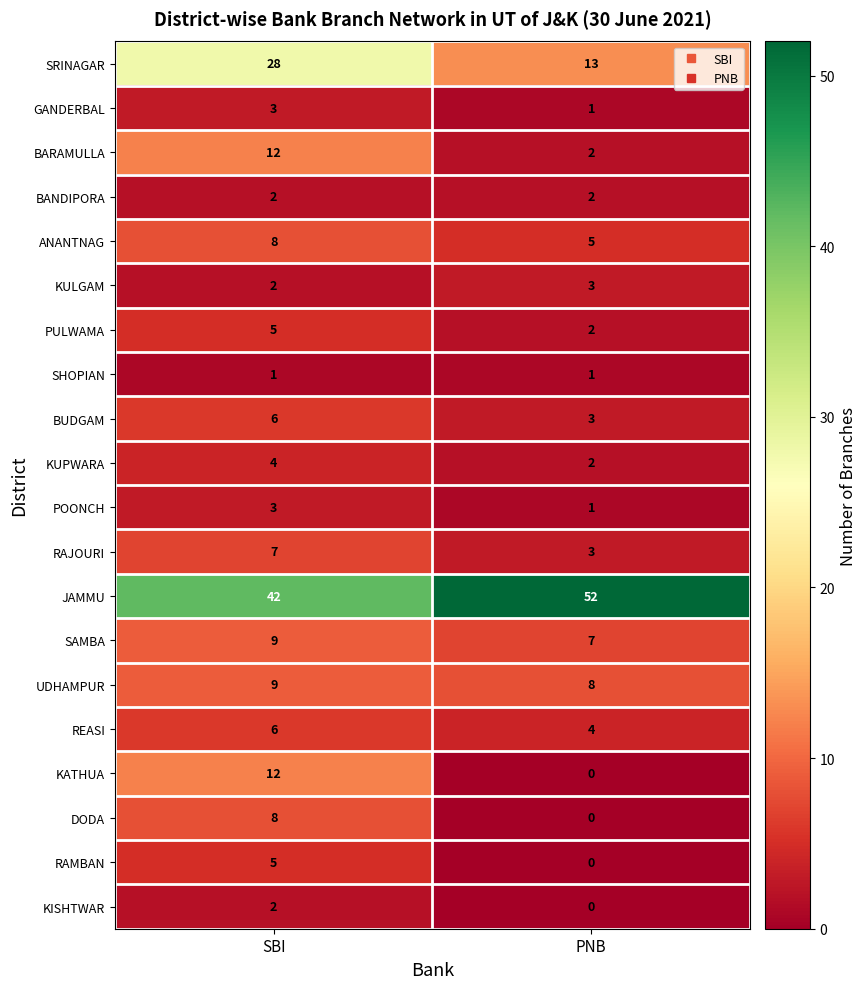

Which series has the largest total across all categories?

JAMMU